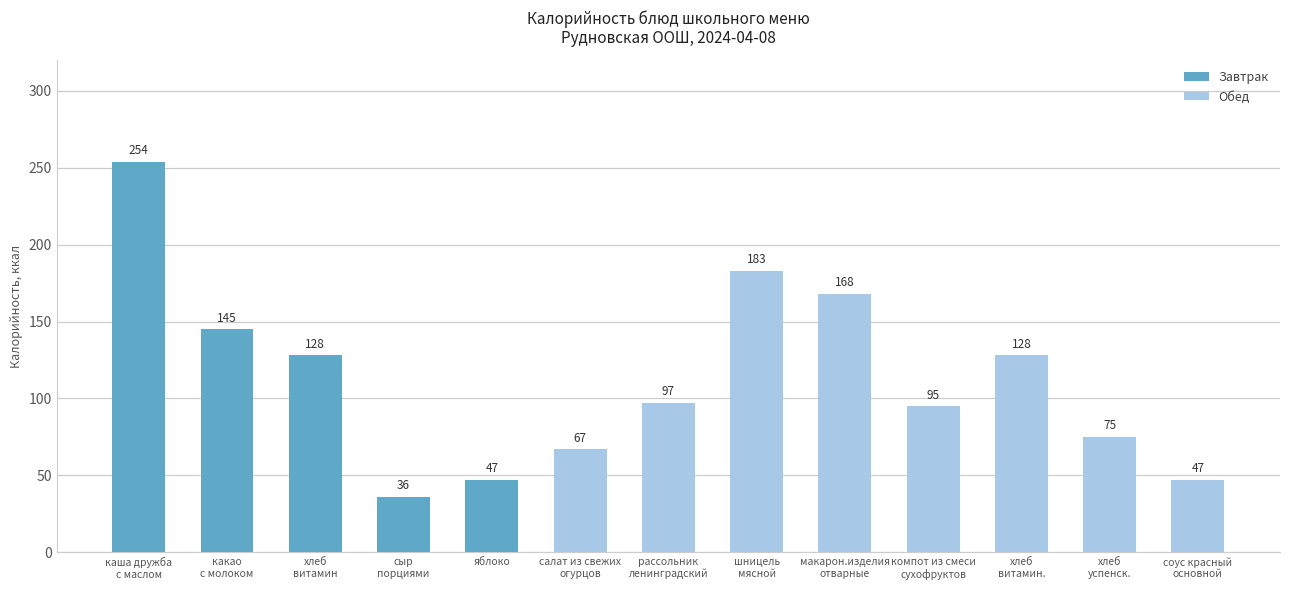

Reading left to right, list all the values displayed in this chart.

каша дружба
с маслом=254	какао
с молоком=145	хлеб
витамин=128	сыр
порциями=36	яблоко=47	салат из свежих
огурцов=67	рассольник
ленинградский=97	шницель
мясной=183	макарон.изделия
отварные=168	компот из смеси
сухофруктов=95	хлеб
витамин.=128	хлеб
успенск.=75	соус красный
основной=47